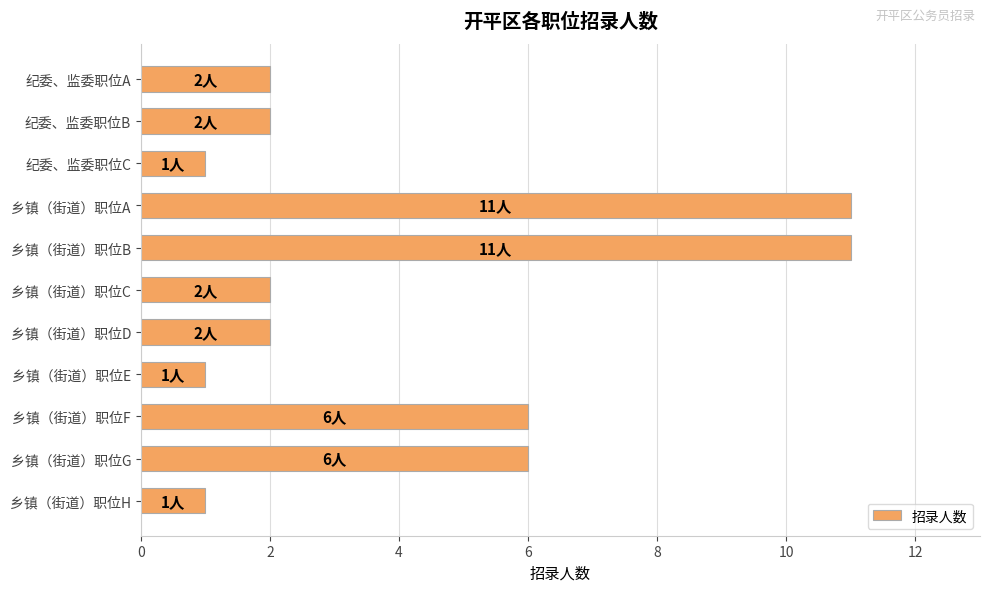

How many distinct data groups are displayed?

1